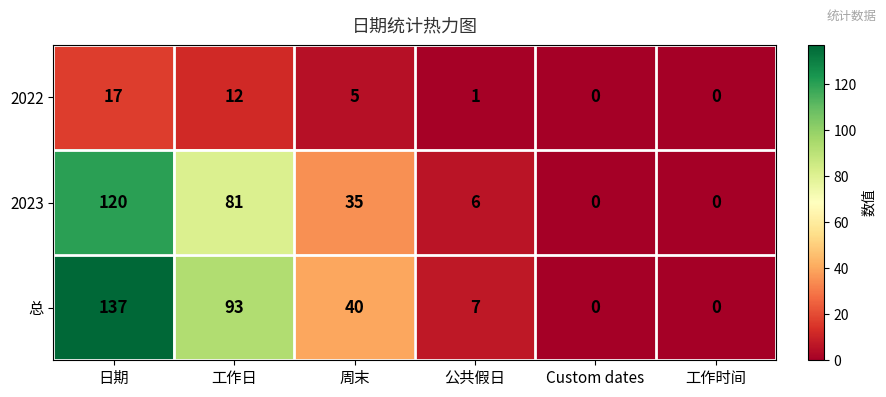

Reading right to left, list all the values displayed in this chart.

2022: 0	0	1	5	12	17
2023: 0	0	6	35	81	120
总: 0	0	7	40	93	137